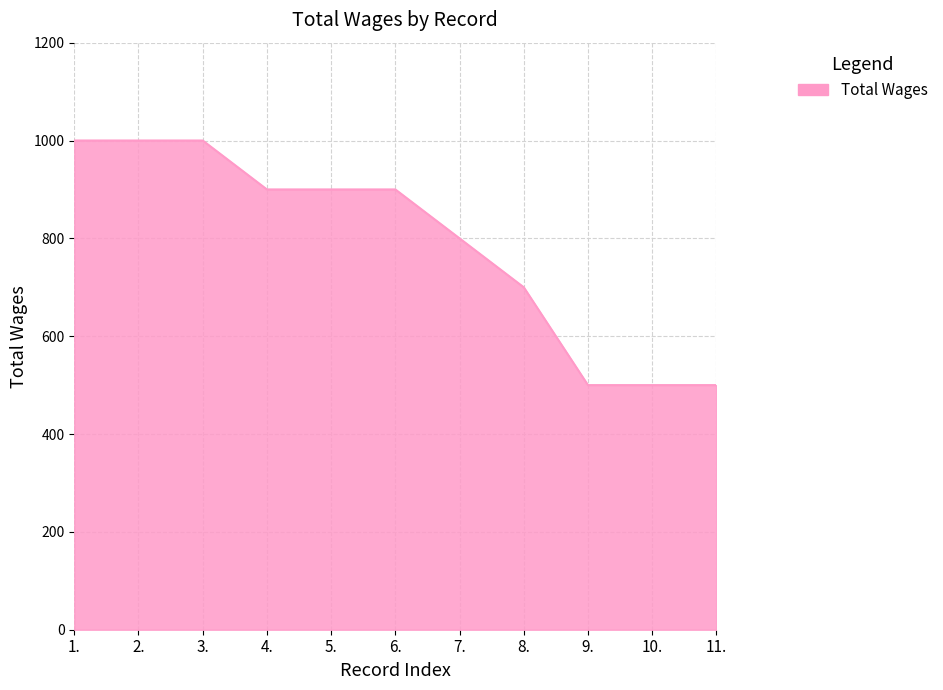

What position from the right is 5.?

7